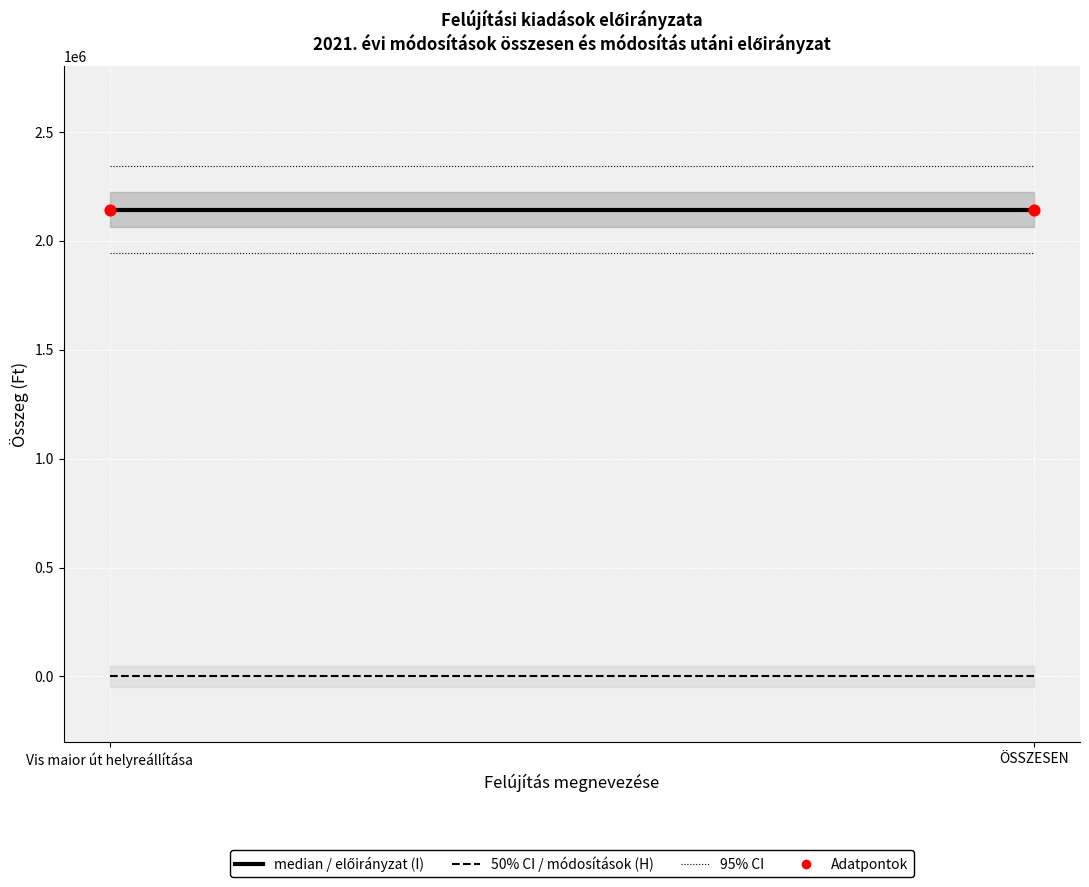

Which series contains the highest Y value?

1.sz. módosítás utáni előirányzat (I)